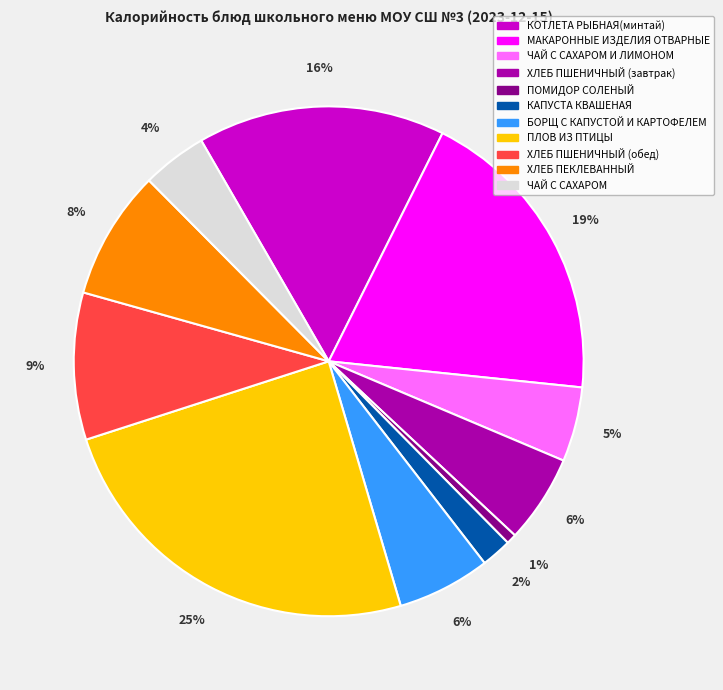

To the nearest percent, what is the average slice percentage?

9%